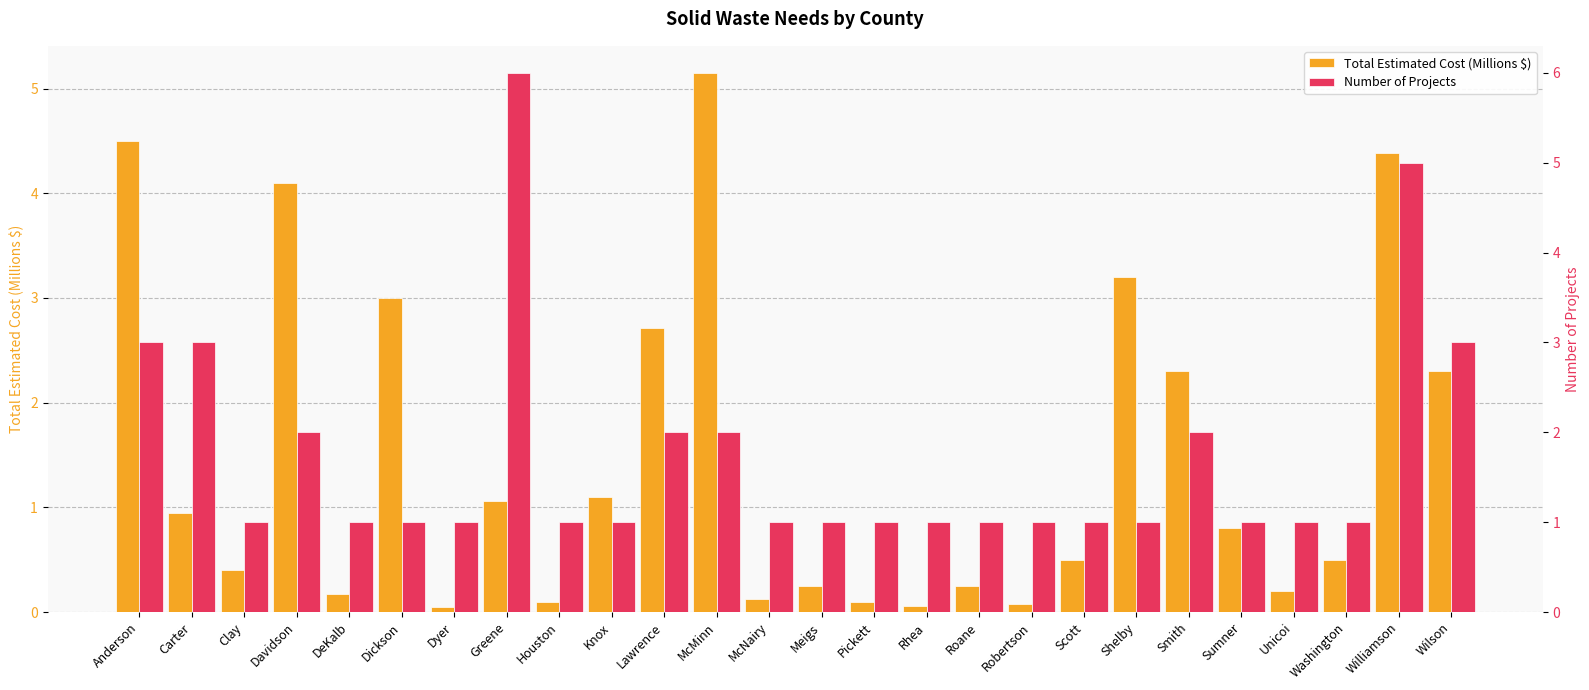

List the series in order of their peak value, lowest first.

Total Estimated Cost (Millions $), Number of Projects